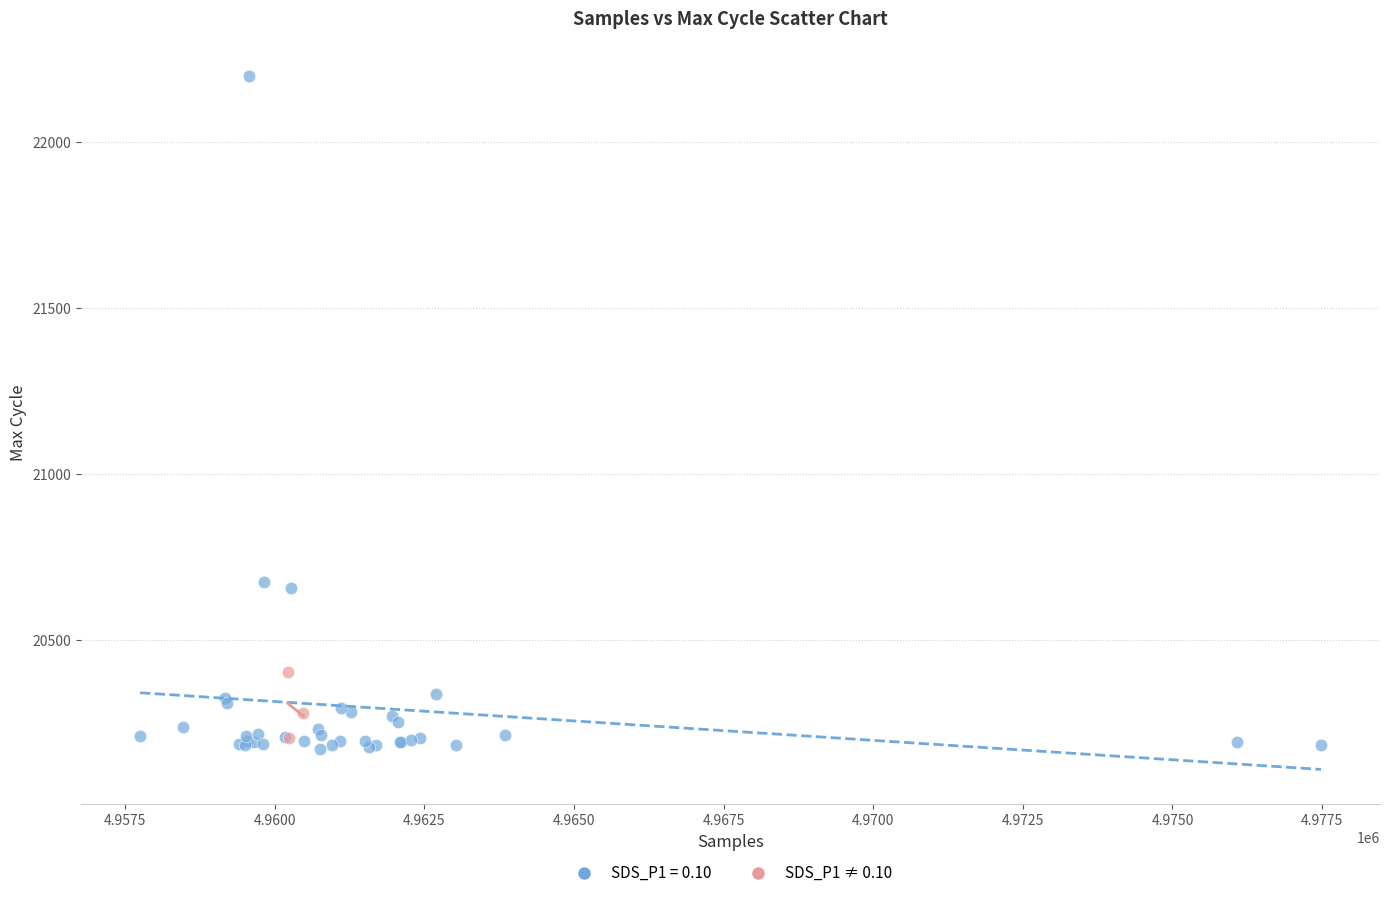

Which series has the widest spread of Y values?

SDS_P1 = 0.10